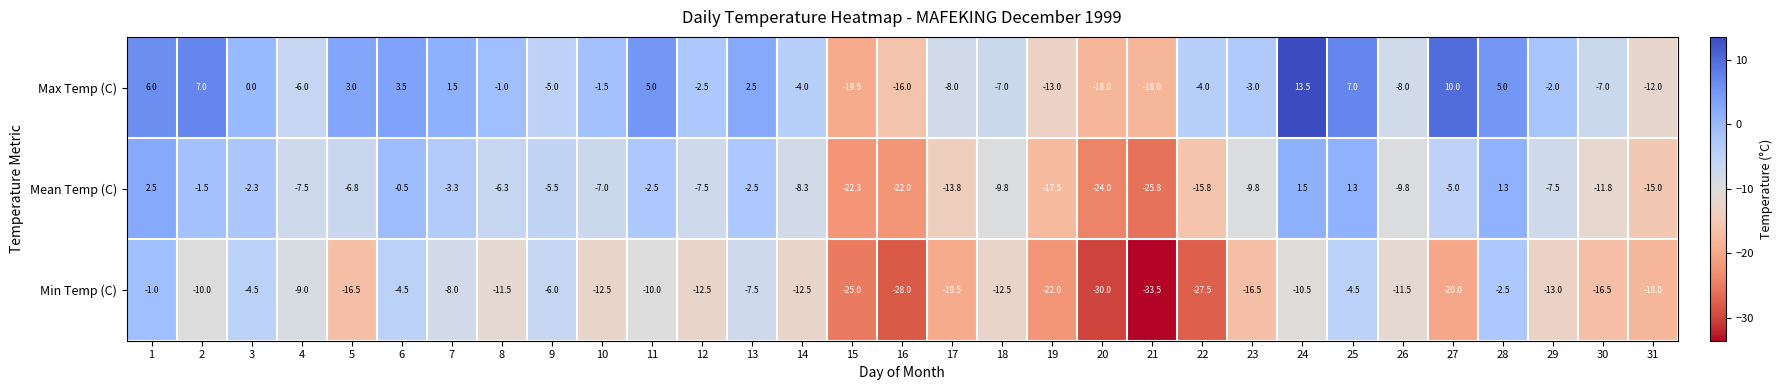

What is the minimum value shown in the chart?

-33.5